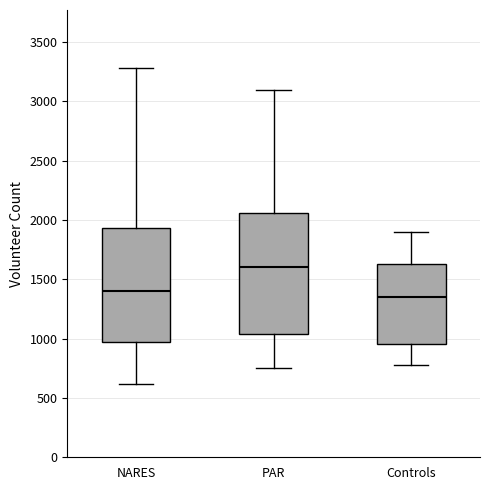

Reading left to right, transcribe this box plot: for each box, give where its median line is, the range the box spans, and where its two whiskers end, as read against the y-axis. The values are not printed on the chart, so give them approximately, as read against the axis.

NARES: median 1400, box 950 to 1950, whiskers 600 to 3300
PAR: median 1600, box 1050 to 2050, whiskers 750 to 3100
Controls: median 1350, box 950 to 1650, whiskers 800 to 1900